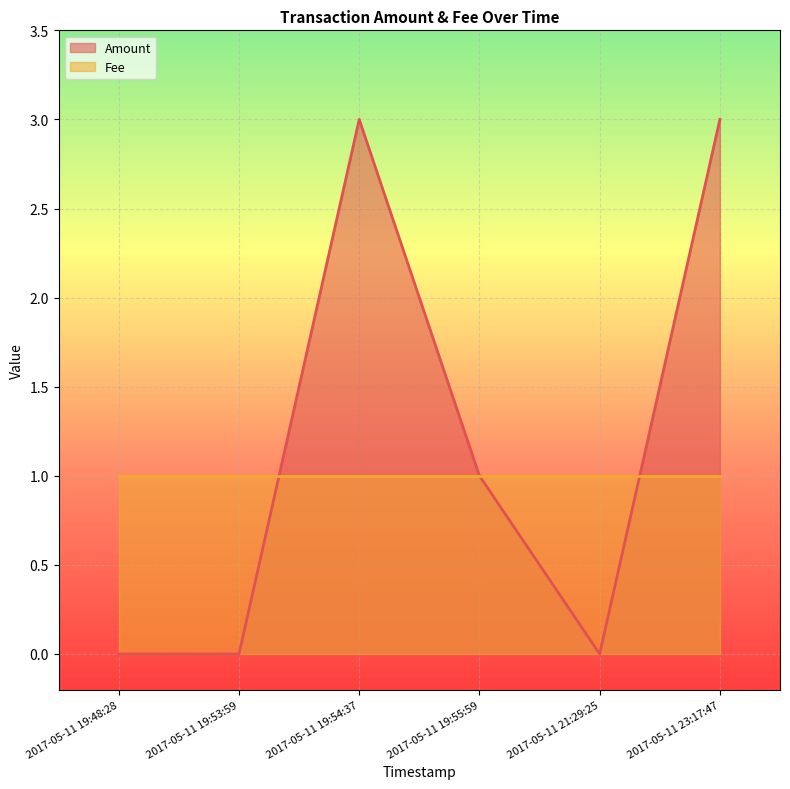

How many data points are less than 1?

3